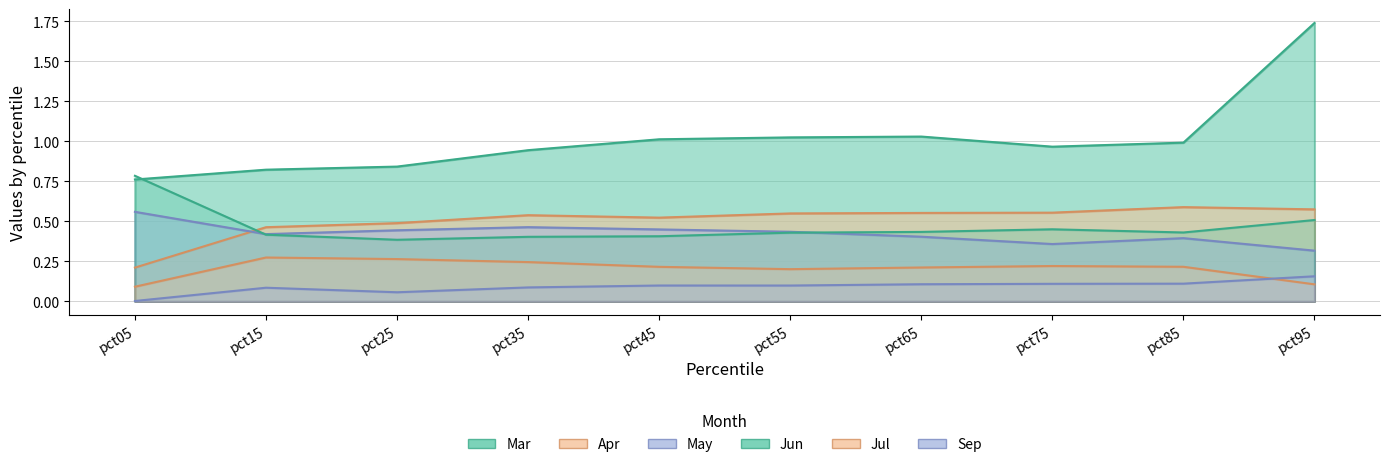

What is the value of the Apr point at the 5th from the left?

0.5